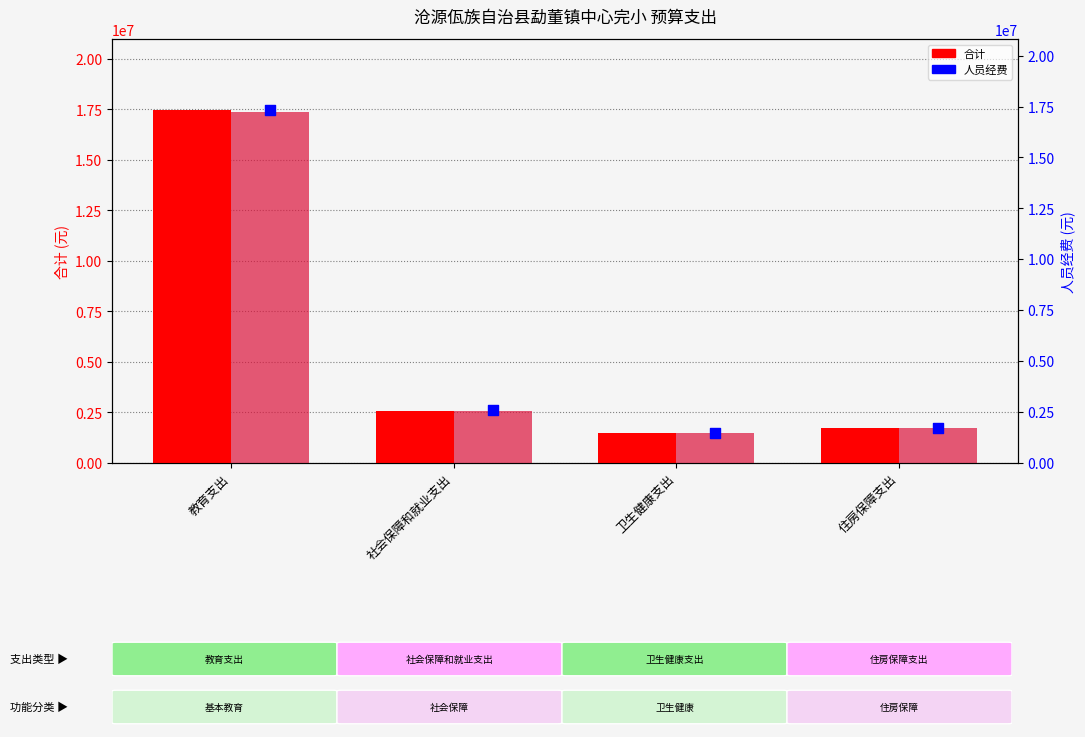

Is the value of 人员经费 (bar) at 住房保障支出 greater than the value of 合计 at 社会保障和就业支出?

No